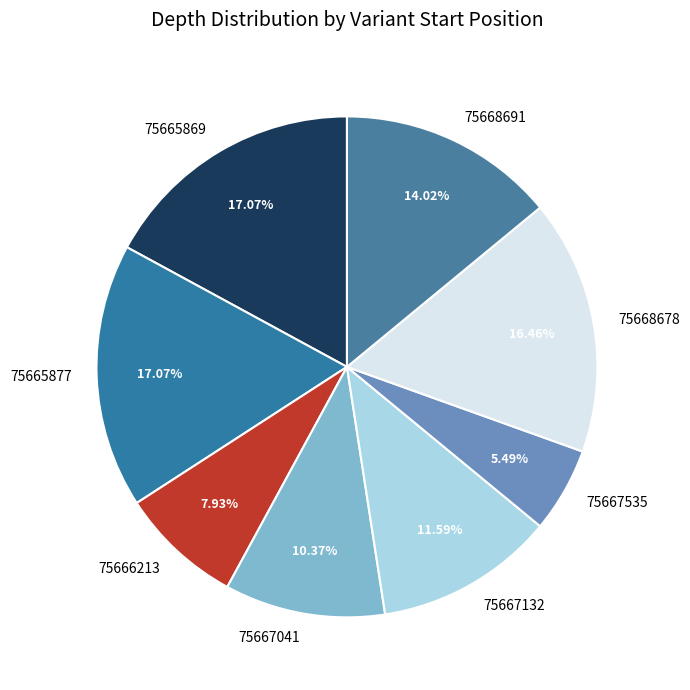

Does 75667132 account for over 50% of the chart?

No